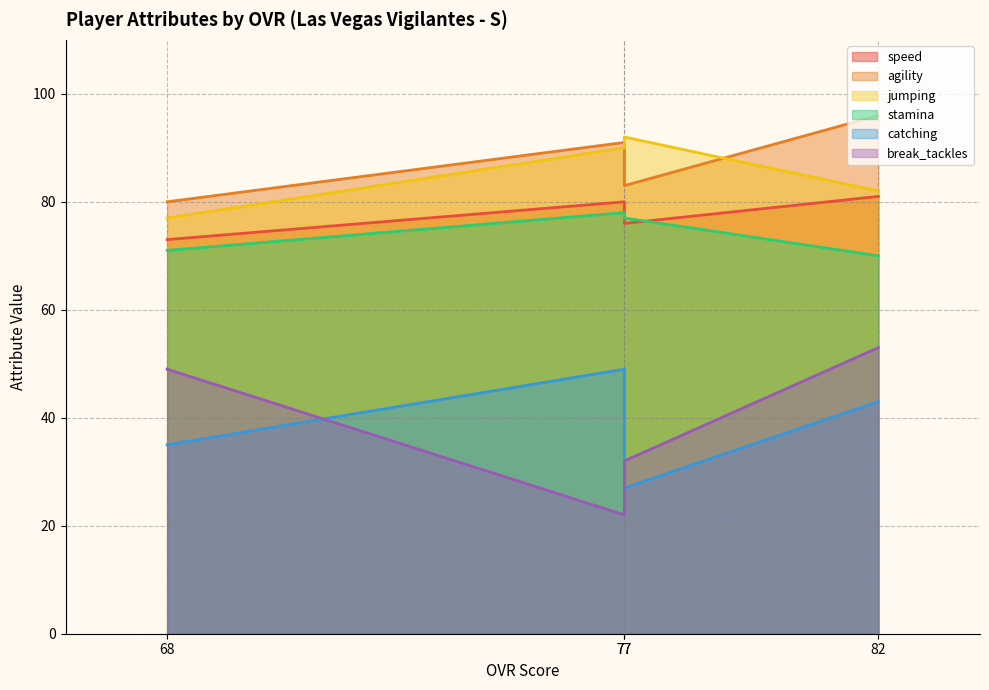

In break_tackles, how many points are lower than both neighbors (excluding endpoints)?

1